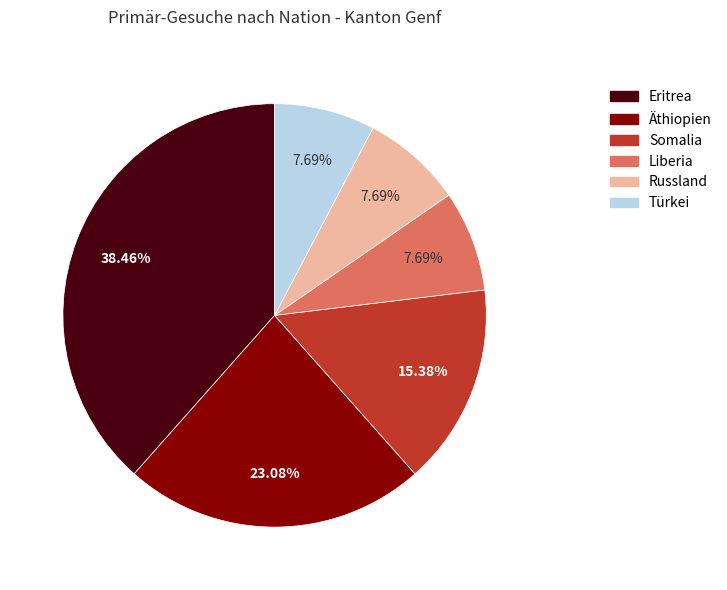

Is Äthiopien the majority of the pie?

No